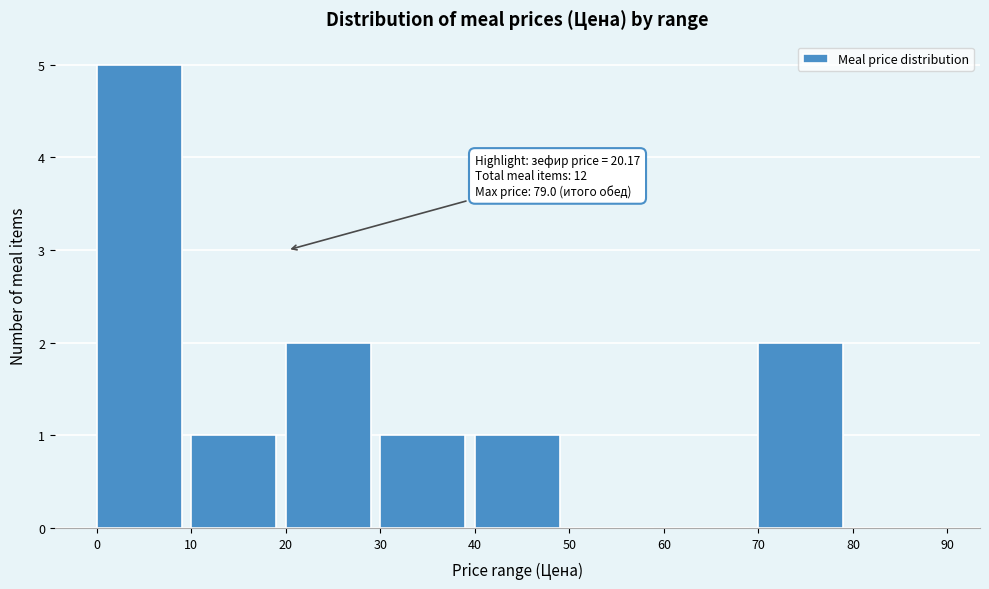

Which range on the x-axis has the tallest bar?

0 to 10